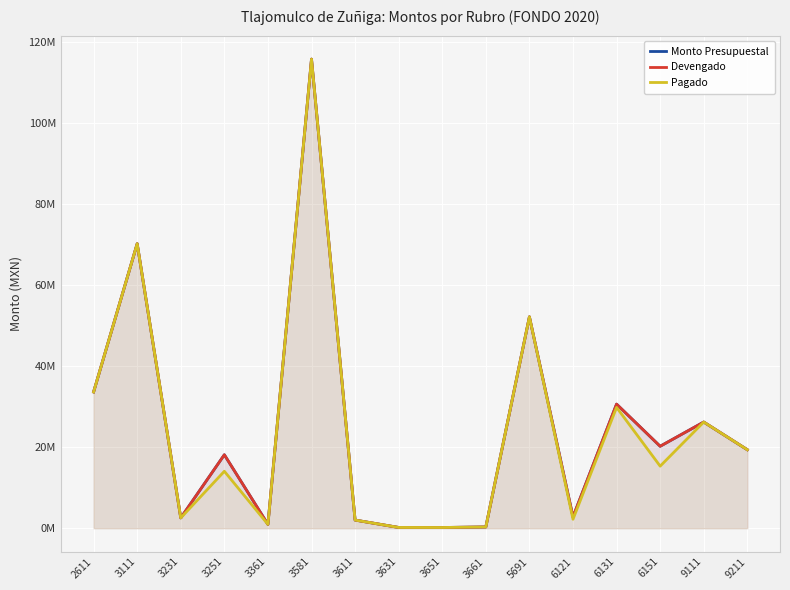

How many interior local valleys does the Devengado series have?

5